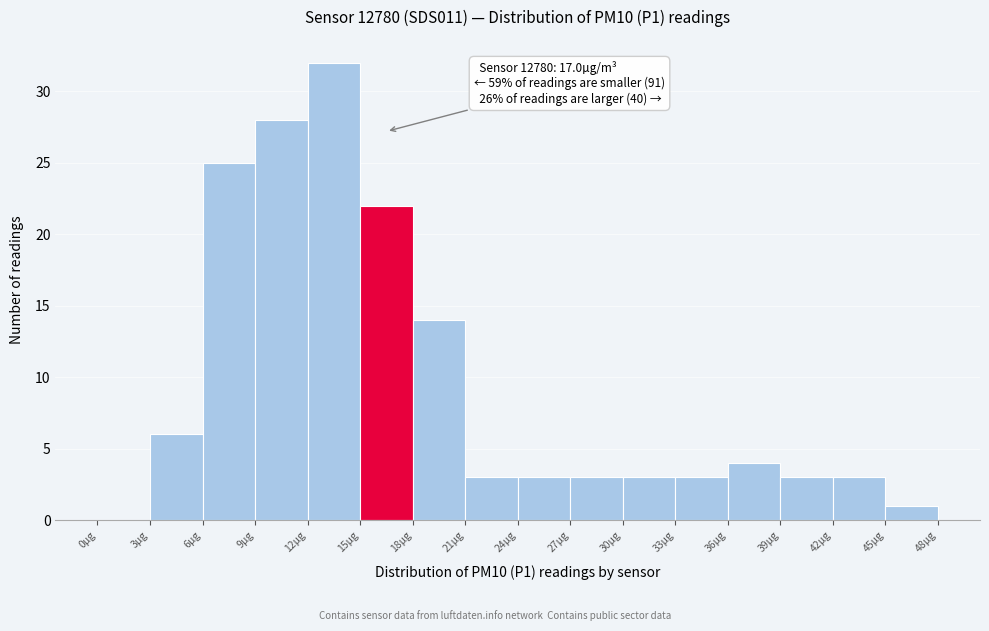

Over which range of the x-axis is the bar tallest?

12 to 15